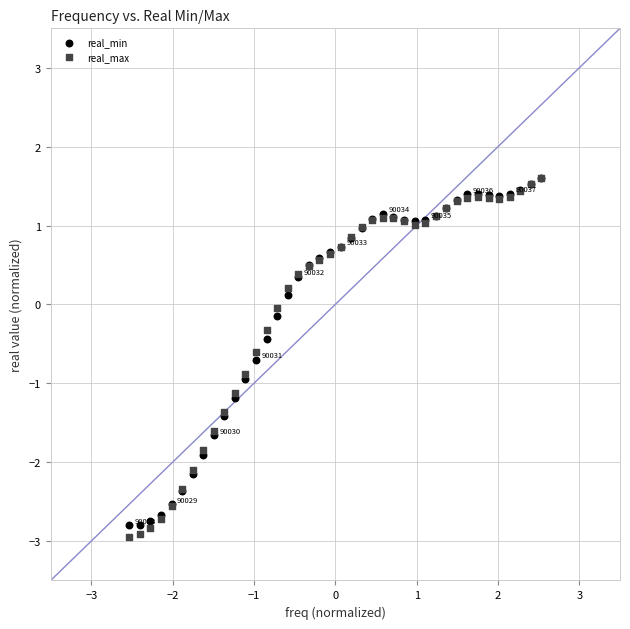

Which series has the largest Y range (max minus min)?

real_max